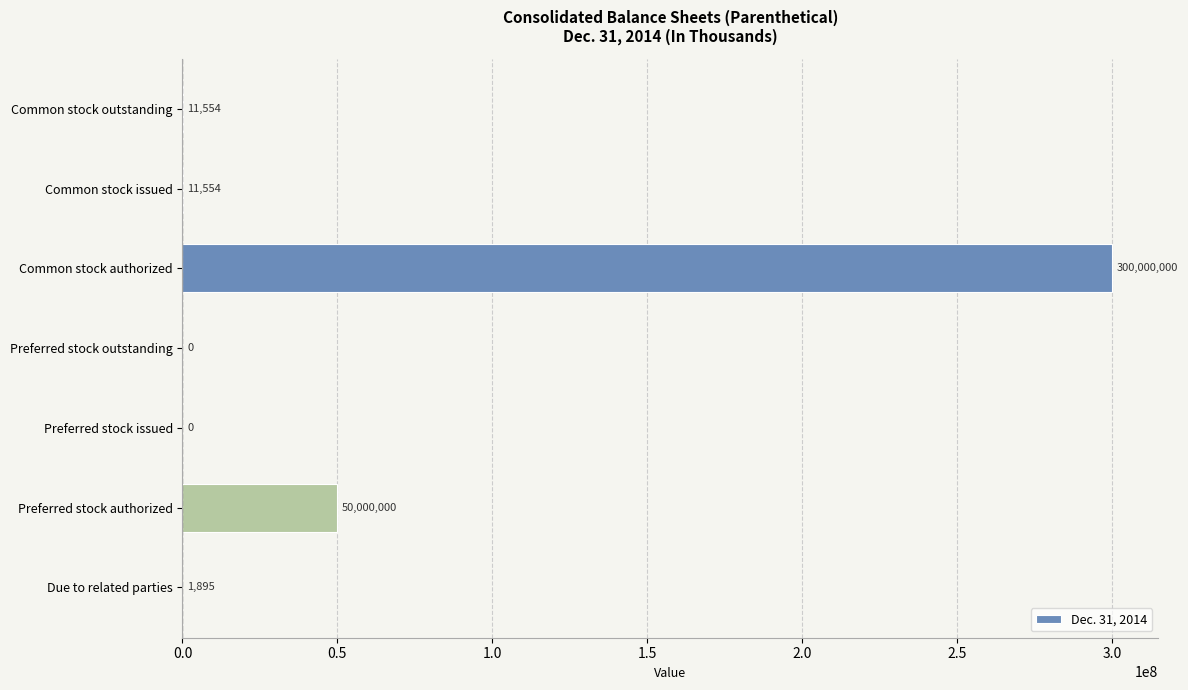

Reading top to bottom, extract all data points from this chart.

Common stock outstanding=11554	Common stock issued=11554	Common stock authorized=300000000	Preferred stock outstanding=0	Preferred stock issued=0	Preferred stock authorized=50000000	Due to related parties=1895